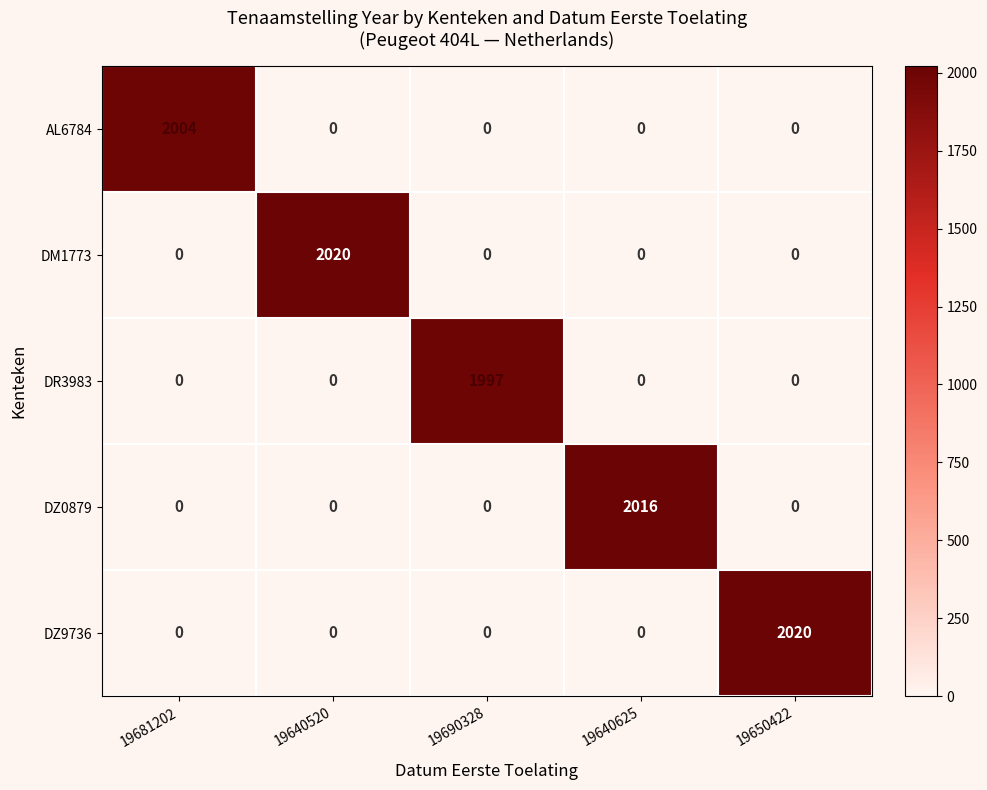

At how many categories does at least one series exceed 75?

5